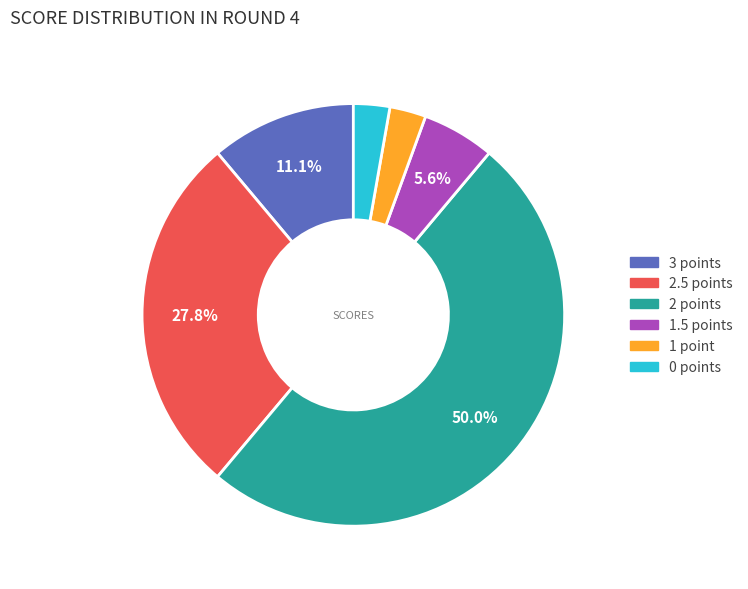

Is there a majority slice in this chart?

No